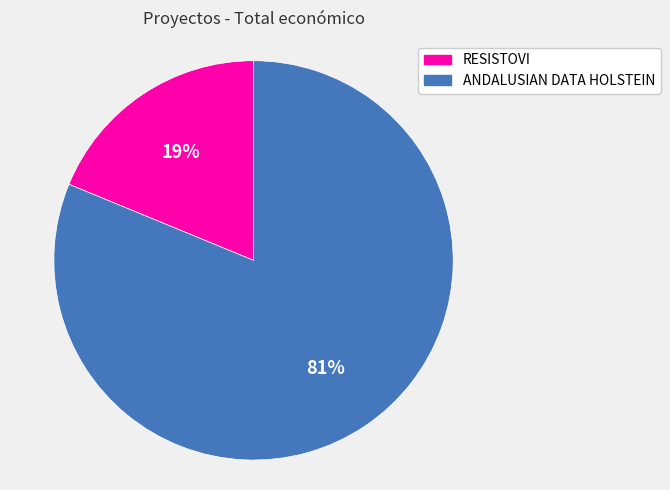

Which slice is the smallest?

RESISTOVI